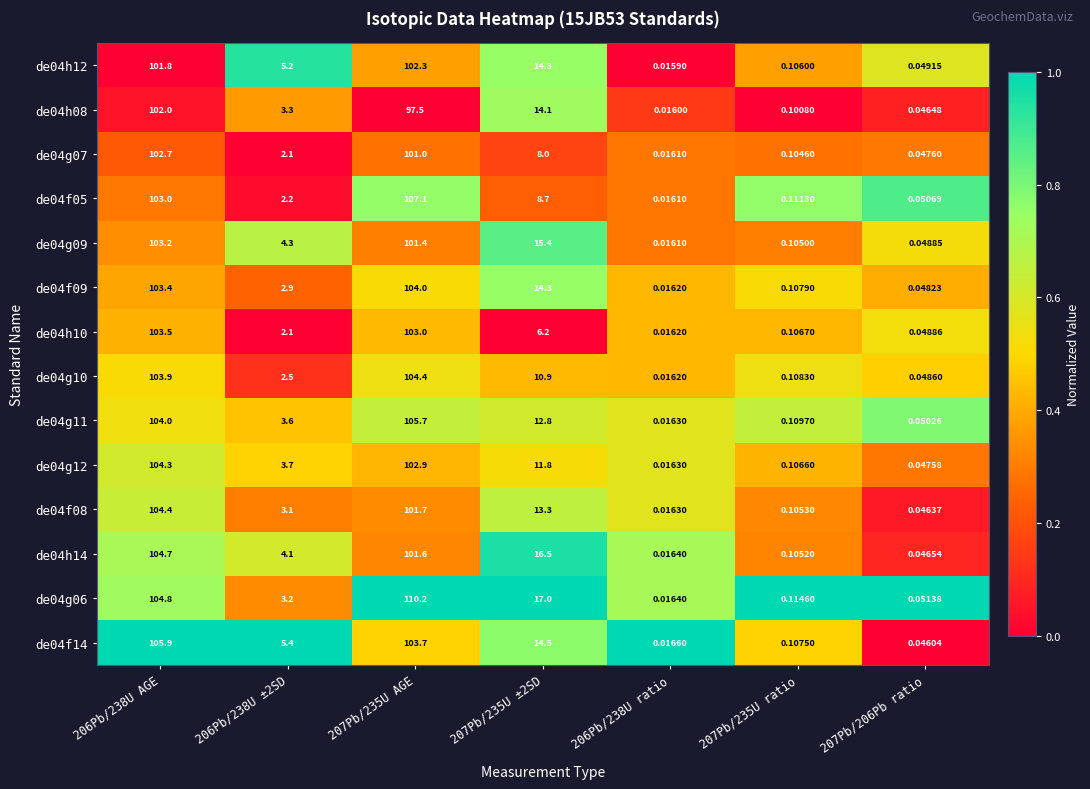

Is the value of de04g12 at 206Pb/238U ratio greater than the value of de04g07 at 207Pb/206Pb ratio?

No